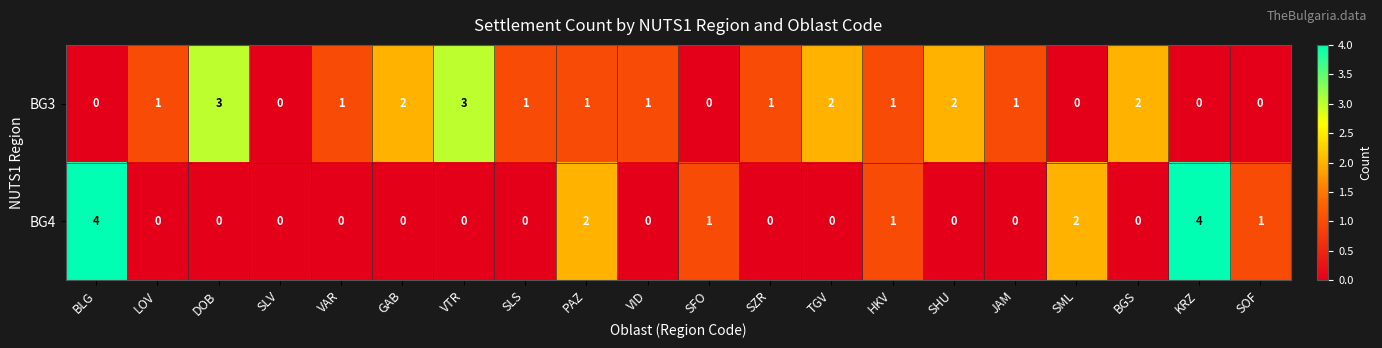

What is the maximum value for BG4?

4